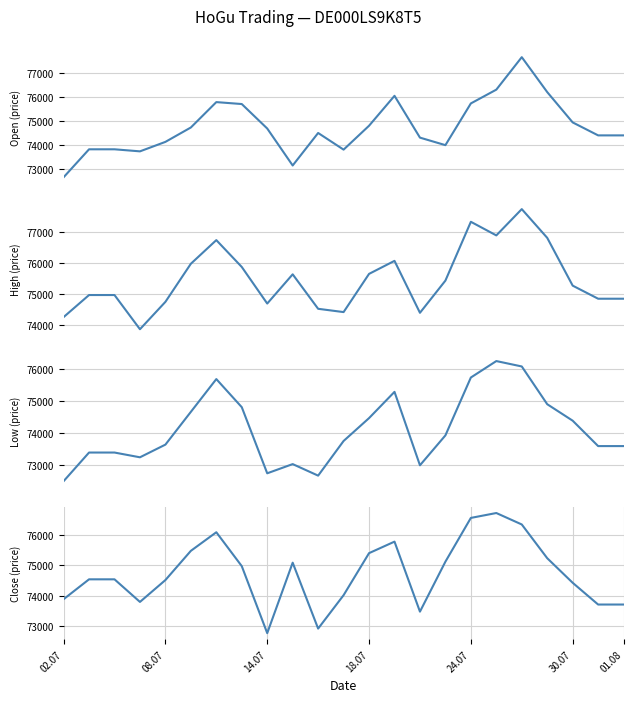

True or false: High and Open intersect in this chart.

False